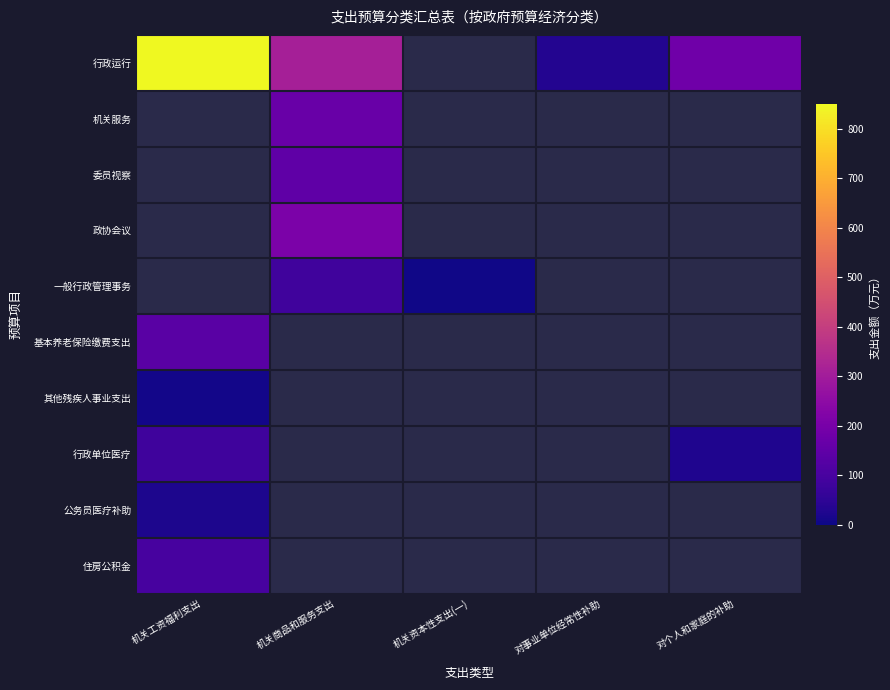

Reading left to right, extract all data points from this chart.

行政运行: 机关工资福利支出=849.8	机关商品和服务支出=310.3	机关资本性支出(一)=0.0	对事业单位经常性补助=33.0	对个人和家庭的补助=182.2
机关服务: 机关工资福利支出=0.0	机关商品和服务支出=168.0	机关资本性支出(一)=0.0	对事业单位经常性补助=0.0	对个人和家庭的补助=0.0
委员视察: 机关工资福利支出=0.0	机关商品和服务支出=147.8	机关资本性支出(一)=0.0	对事业单位经常性补助=0.0	对个人和家庭的补助=0.0
政协会议: 机关工资福利支出=0.0	机关商品和服务支出=209.0	机关资本性支出(一)=0.0	对事业单位经常性补助=0.0	对个人和家庭的补助=0.0
一般行政管理事务: 机关工资福利支出=0.0	机关商品和服务支出=86.0	机关资本性支出(一)=6.0	对事业单位经常性补助=0.0	对个人和家庭的补助=0.0
基本养老保险缴费支出: 机关工资福利支出=134.2	机关商品和服务支出=0.0	机关资本性支出(一)=0.0	对事业单位经常性补助=0.0	对个人和家庭的补助=0.0
其他残疾人事业支出: 机关工资福利支出=8.6	机关商品和服务支出=0.0	机关资本性支出(一)=0.0	对事业单位经常性补助=0.0	对个人和家庭的补助=0.0
行政单位医疗: 机关工资福利支出=80.3	机关商品和服务支出=0.0	机关资本性支出(一)=0.0	对事业单位经常性补助=0.0	对个人和家庭的补助=23.4
公务员医疗补助: 机关工资福利支出=22.1	机关商品和服务支出=0.0	机关资本性支出(一)=0.0	对事业单位经常性补助=0.0	对个人和家庭的补助=0.0
住房公积金: 机关工资福利支出=96.4	机关商品和服务支出=0.0	机关资本性支出(一)=0.0	对事业单位经常性补助=0.0	对个人和家庭的补助=0.0